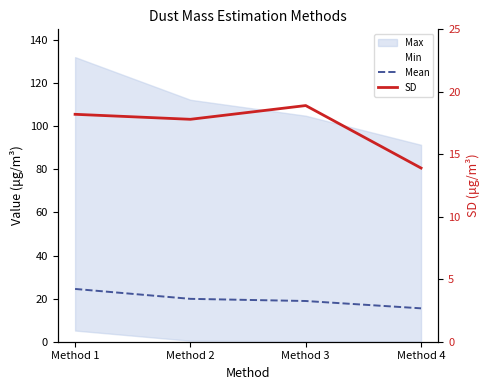

True or false: Mean and Min intersect in this chart.

False